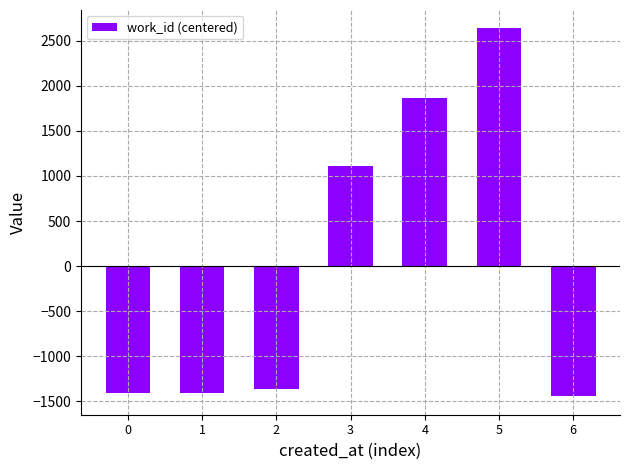

Which has a higher value, 6 or 4?

4